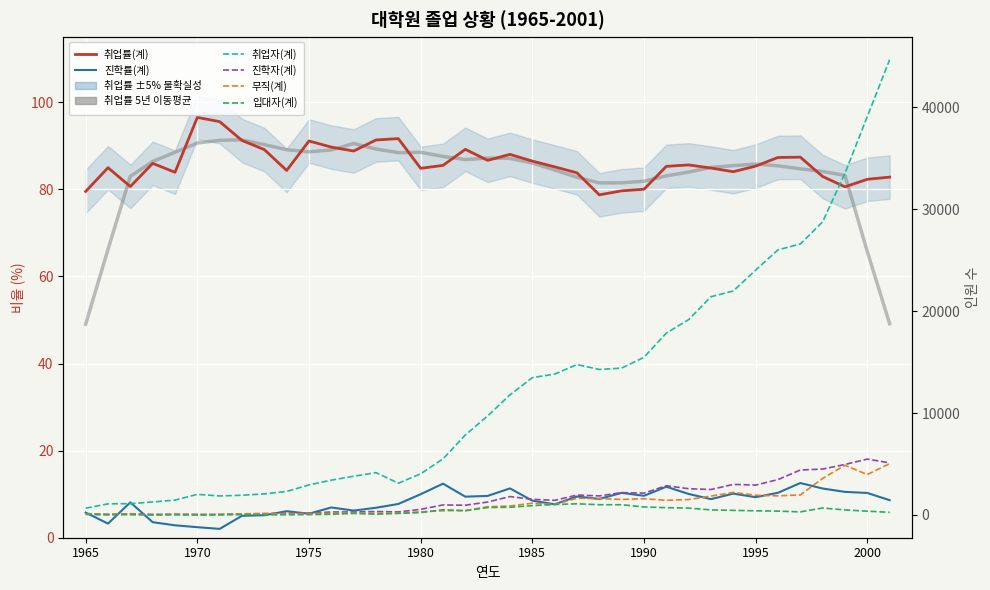

At which category does 무직(계) reach its first local peak?

1967